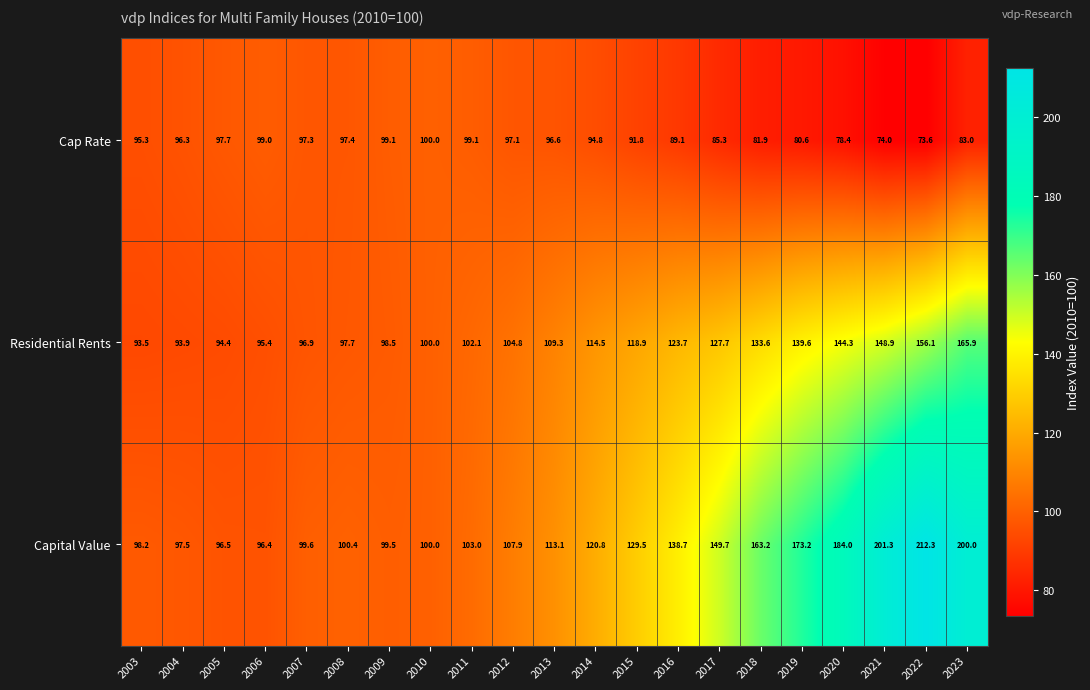

Rank the series by their average value, from highest to lowest.

Capital Value, Residential Rents, Cap Rate